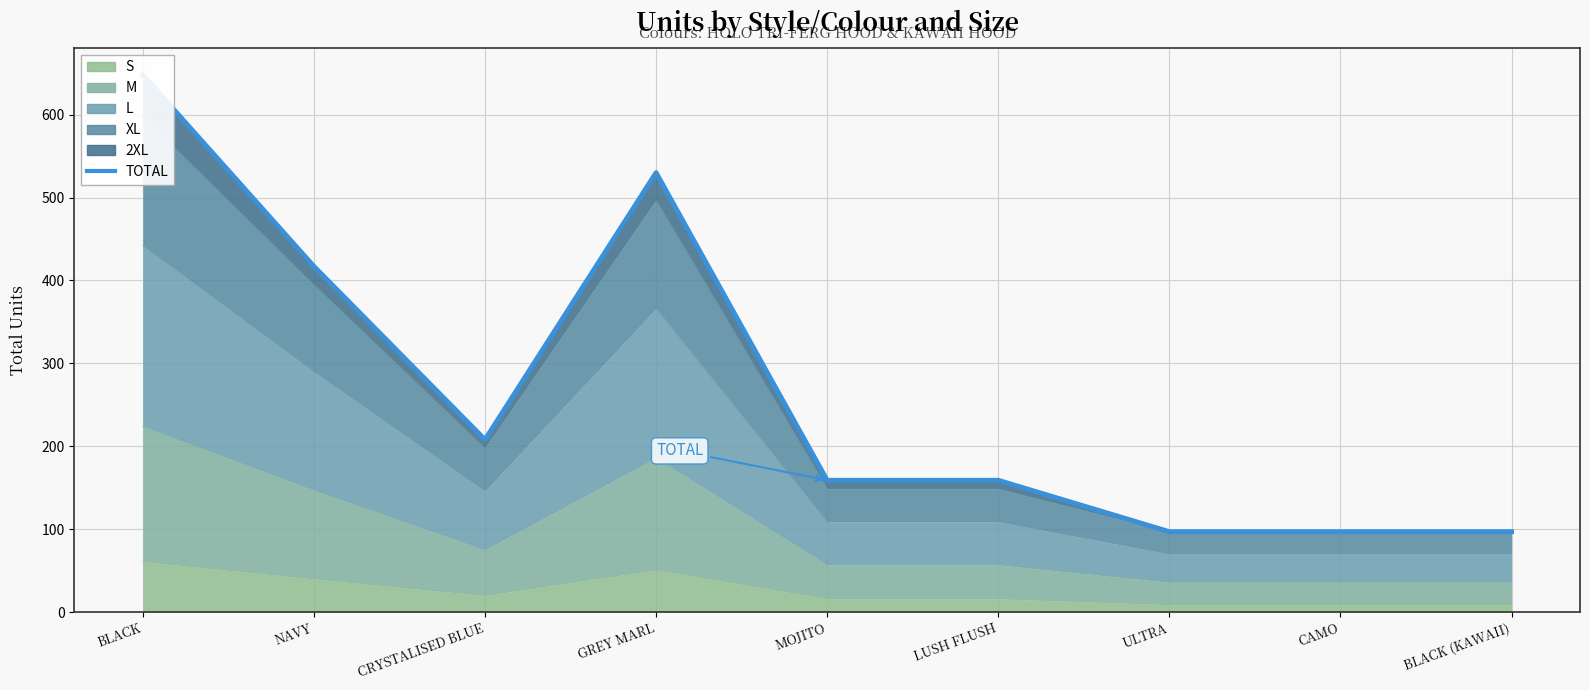

What is the label of the 3rd point from the right?

ULTRA